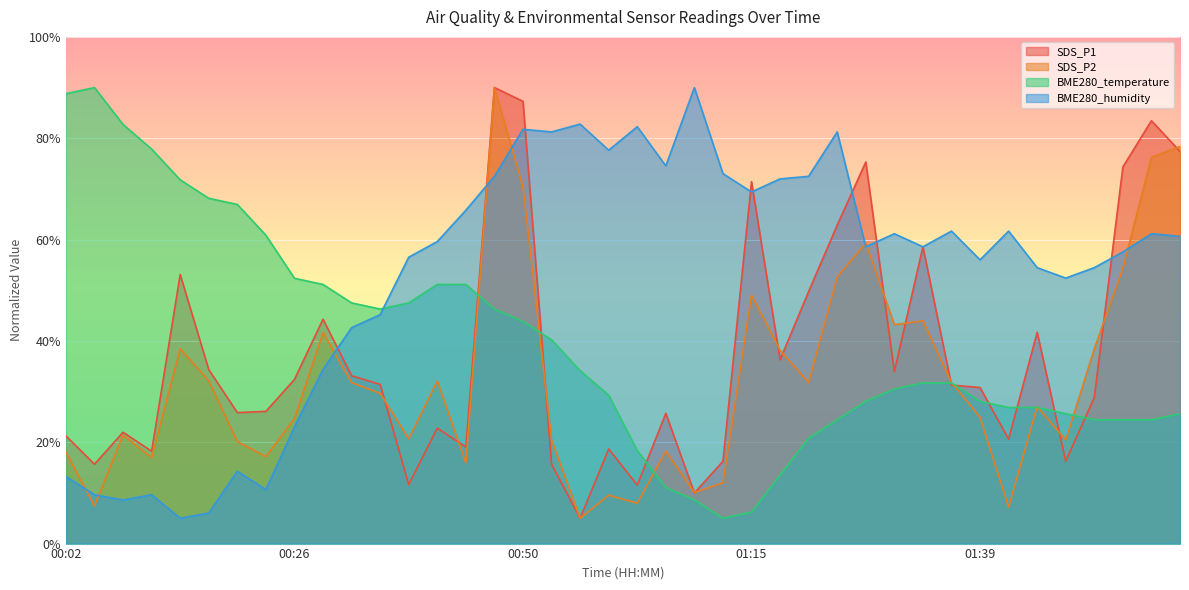

How many times do SDS_P1 and BME280_temperature cross each other?

9